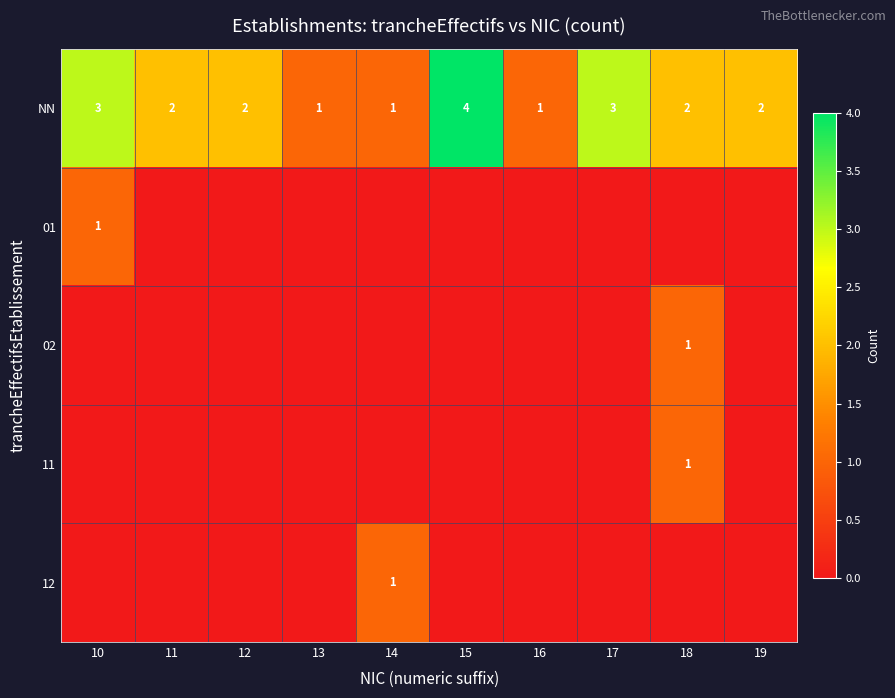

What is the highest value of the NN series?

4